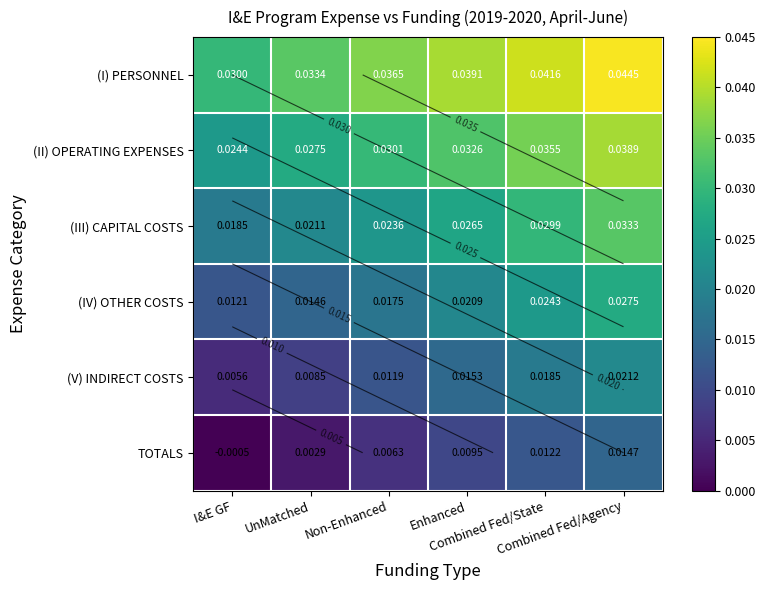

What is the sum of all (II) OPERATING EXPENSES values?

0.2